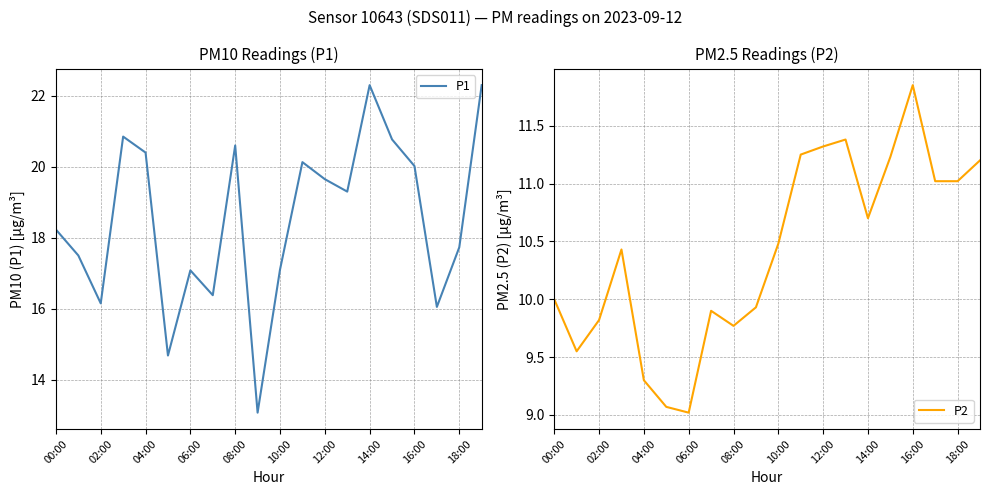

What is the sum of all P1 values?

370.3